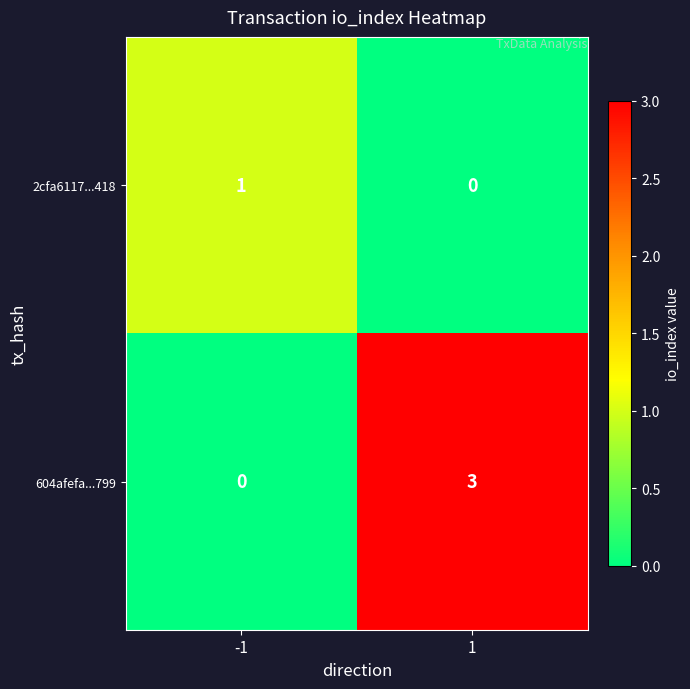

Reading left to right, list all the values displayed in this chart.

2cfa6117...418: 1	0
604afefa...799: 0	3